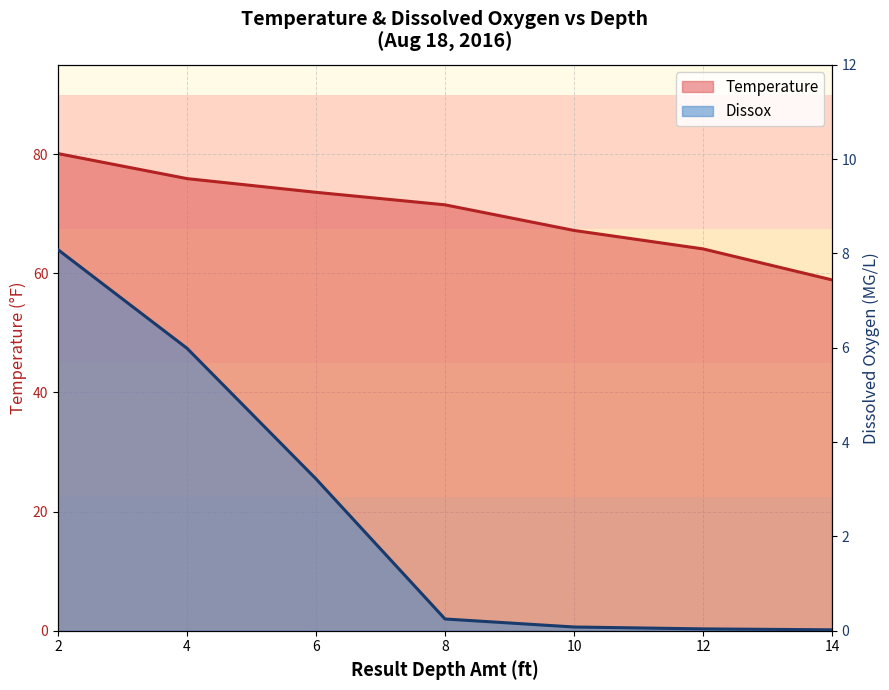

What are all the series names shown in the legend?

Temperature, Dissox